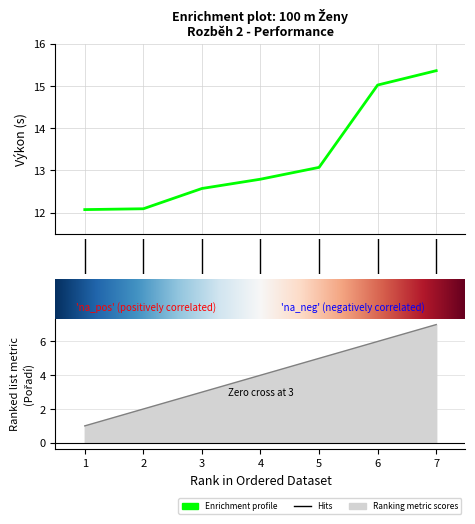

How many lines are shown in the chart?

2